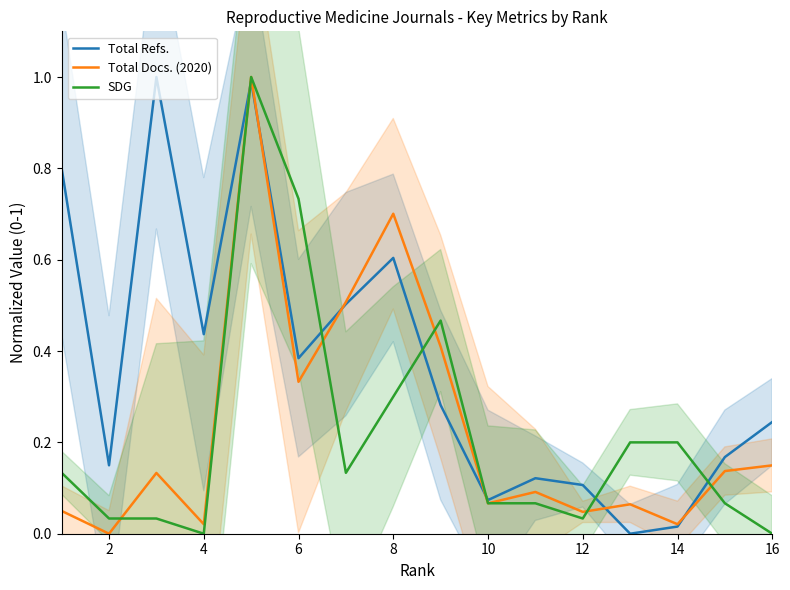

Reading left to right, extract all data points from this chart.

Total Refs.: 0.8	0.1	1.0	0.4	1.0	0.4	0.5	0.6	0.3	0.1	0.1	0.1	0.0	0.0	0.2	0.2
Total Docs. (2020): 0.0	0.0	0.1	0.0	1.0	0.3	0.5	0.7	0.4	0.1	0.1	0.0	0.1	0.0	0.1	0.1
SDG: 0.1	0.0	0.0	0.0	1.0	0.7	0.1	0.3	0.5	0.1	0.1	0.0	0.2	0.2	0.1	0.0